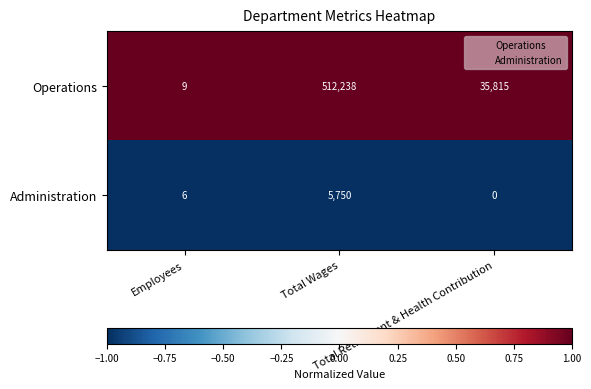

What is the maximum value for Administration?

5750